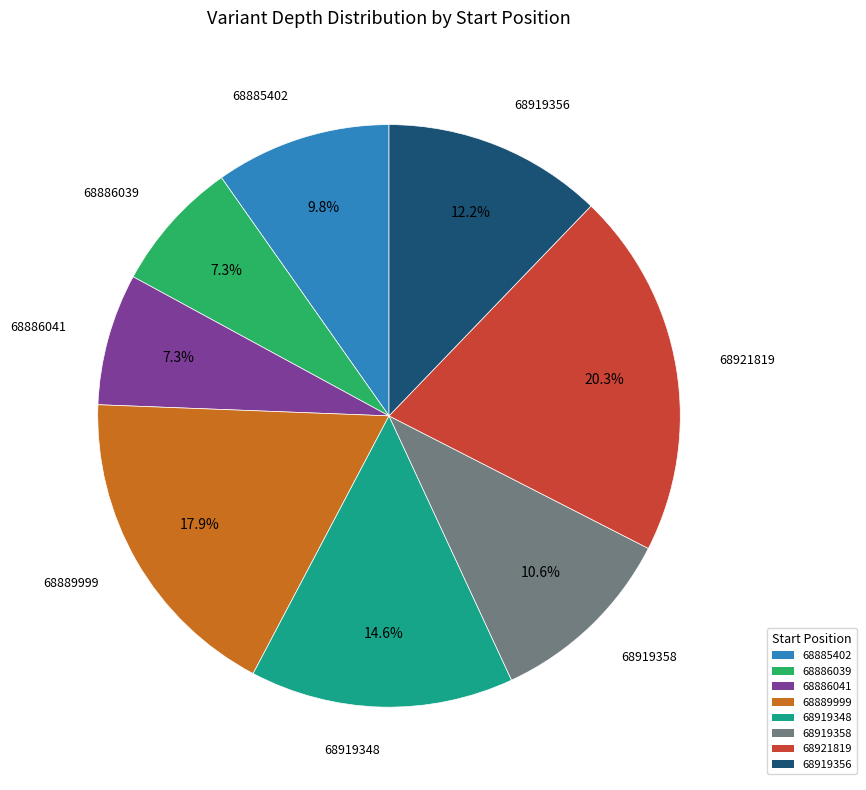

What percentage is the 68886041 slice, to the nearest percent?

7%